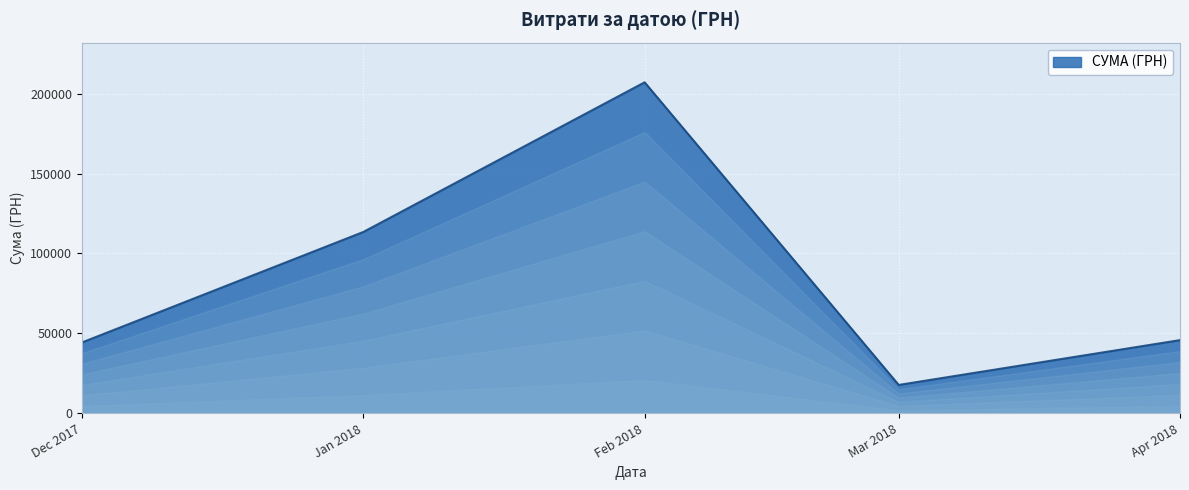

How many categories are shown in the chart?

5